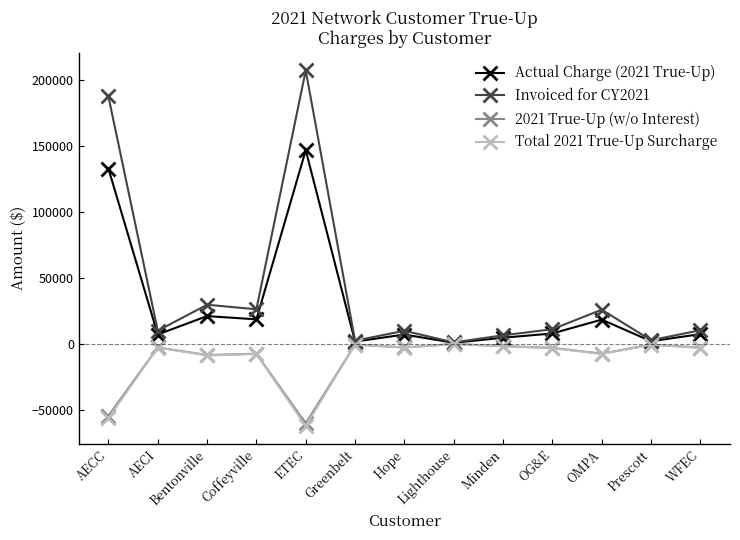

What is the smallest value displayed?

-62412.2